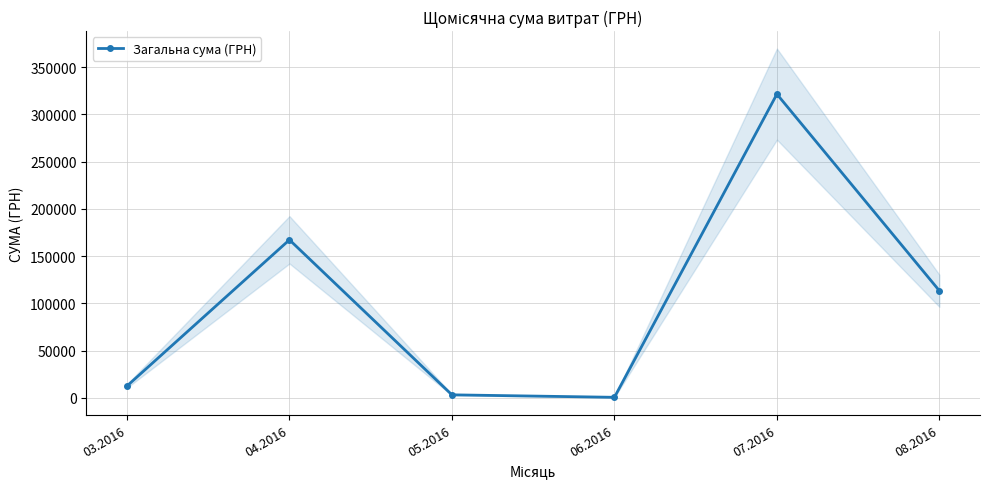

The value at 04.2016 is 167311.0. True or false?

True